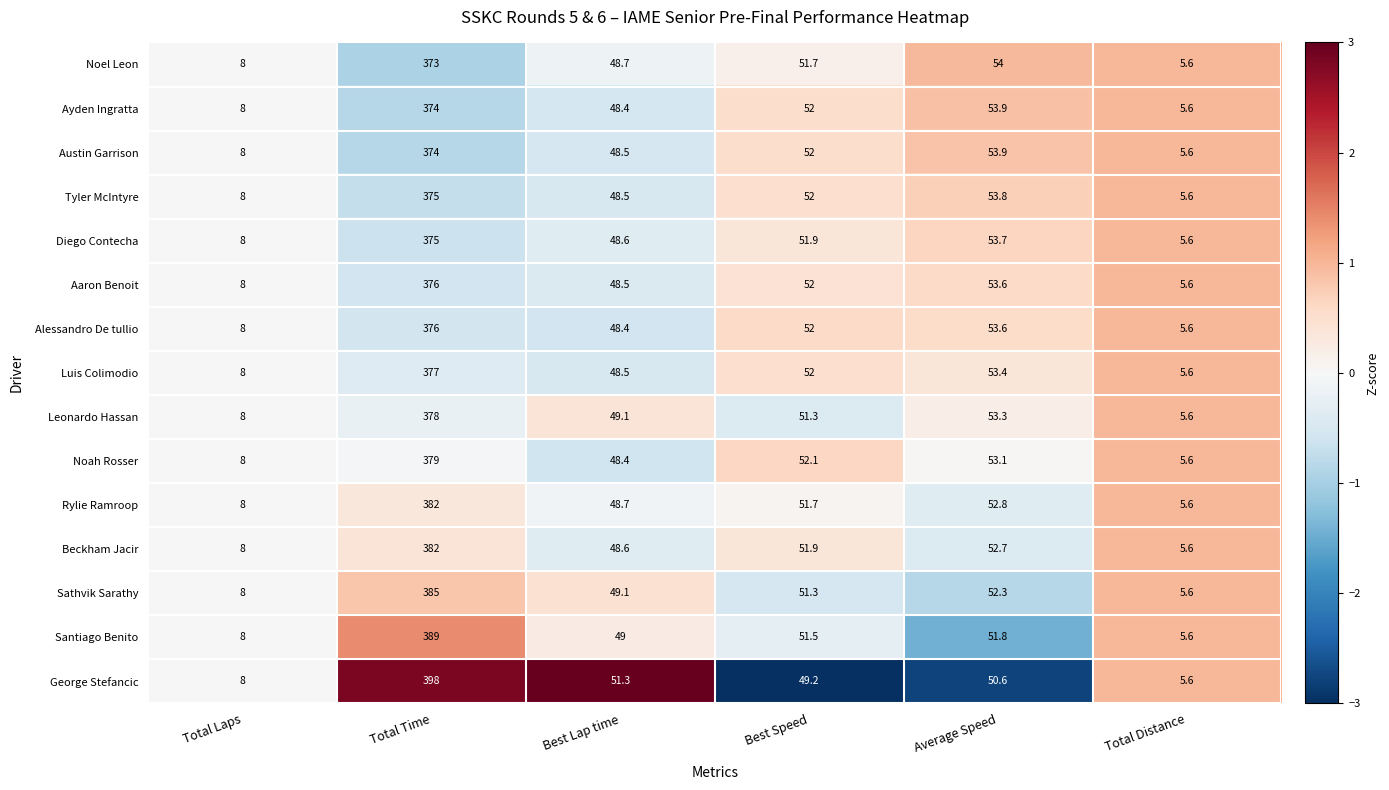

What is the minimum value shown in the chart?

5.6